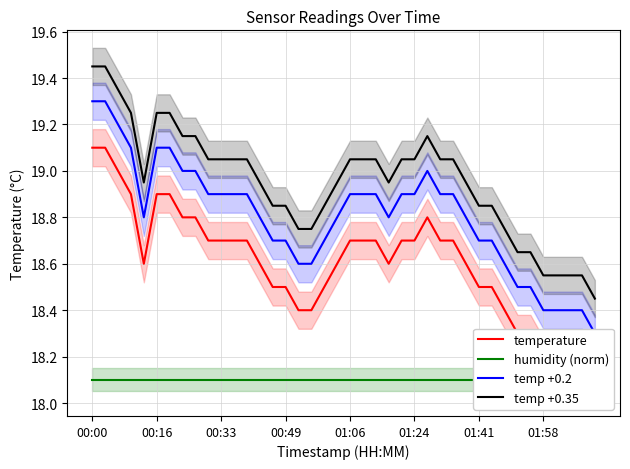

At which label does temp +0.35 first exceed 19?

00:00